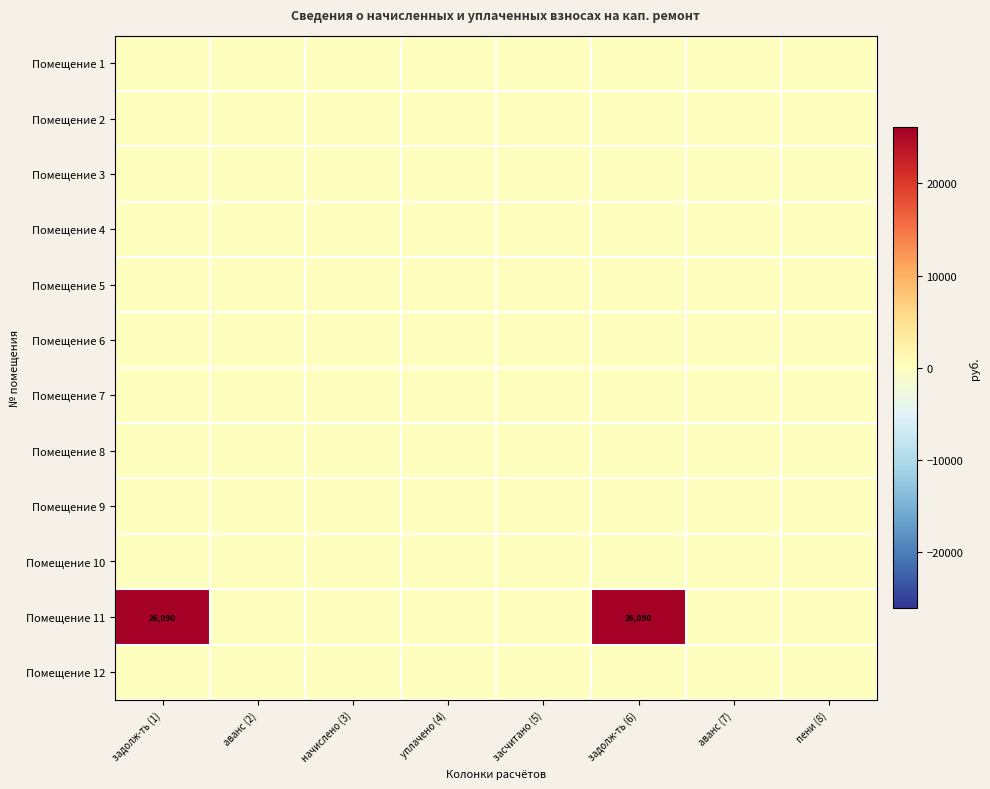

Count the number of categories in the chart.

8